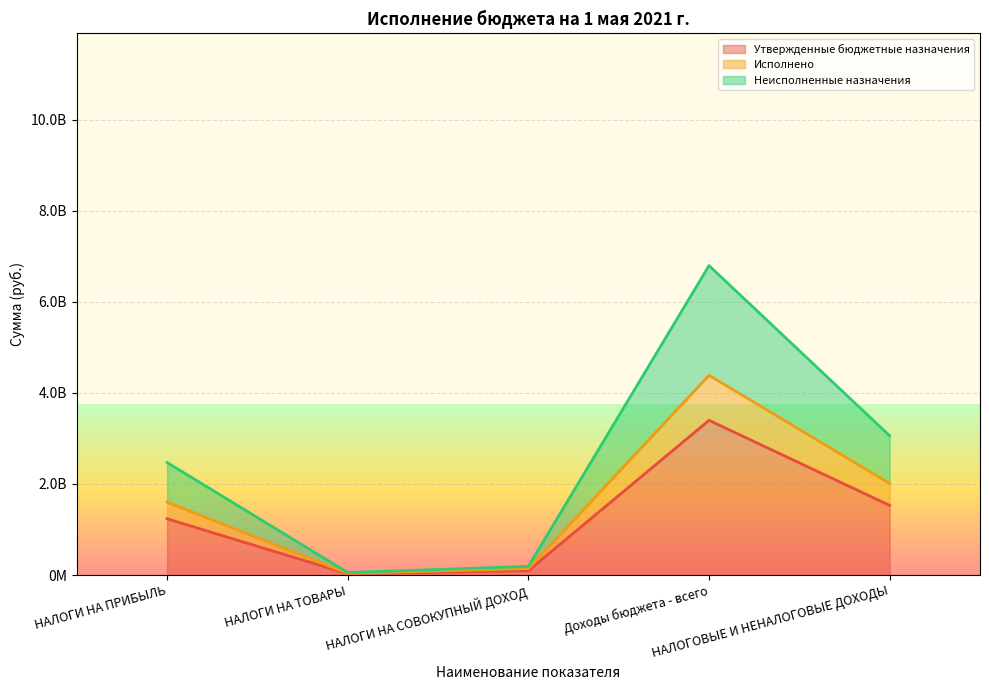

What are all the series names shown in the legend?

Утвержденные бюджетные назначения, Исполнено, Неисполненные назначения